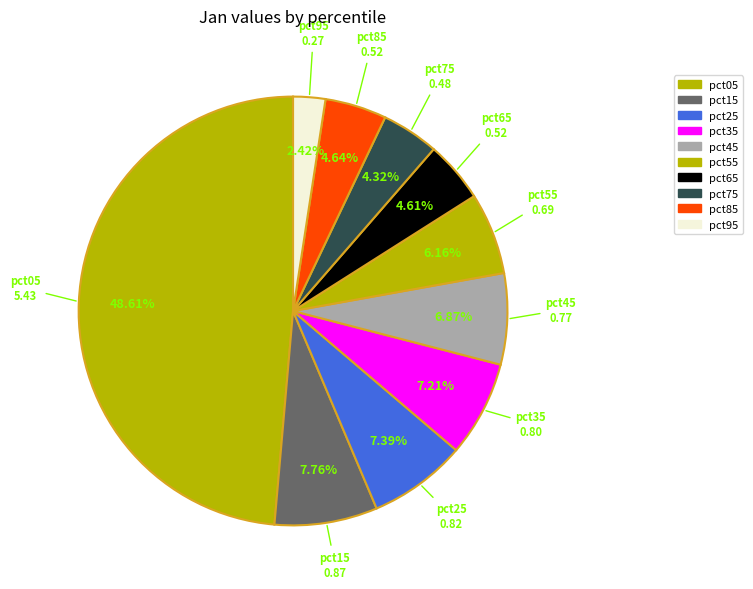

Do pct75 and pct85 together represent more than half of the pie?

No